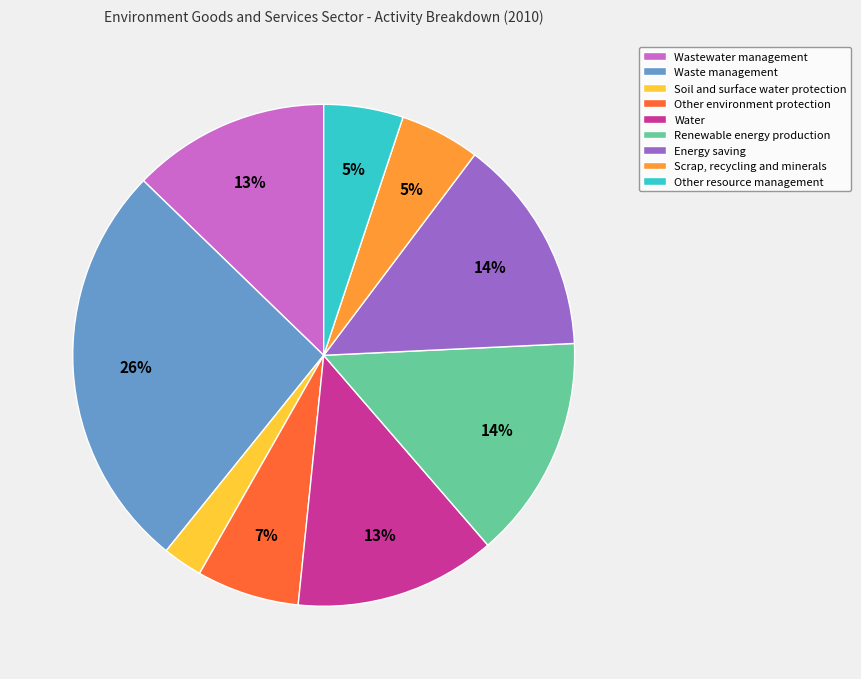

To the nearest percent, what percentage of the pie is Other resource management?

5%